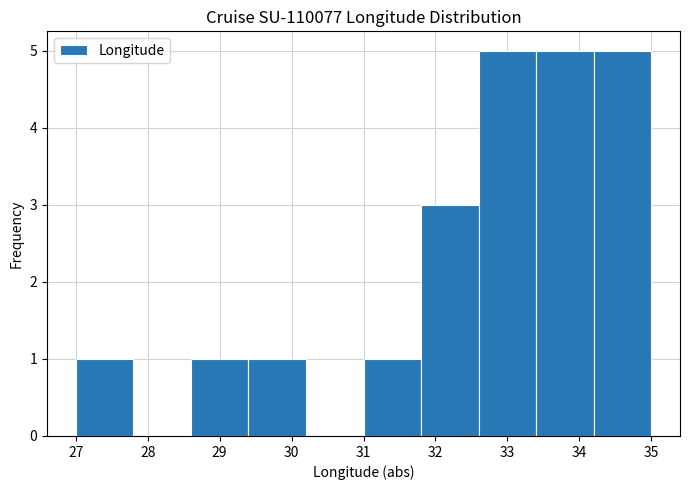

What is the height of the bar covering 29.4 to 30.2 on the x-axis? The values are not printed on the chart, so give them approximately, as read against the axis.

1